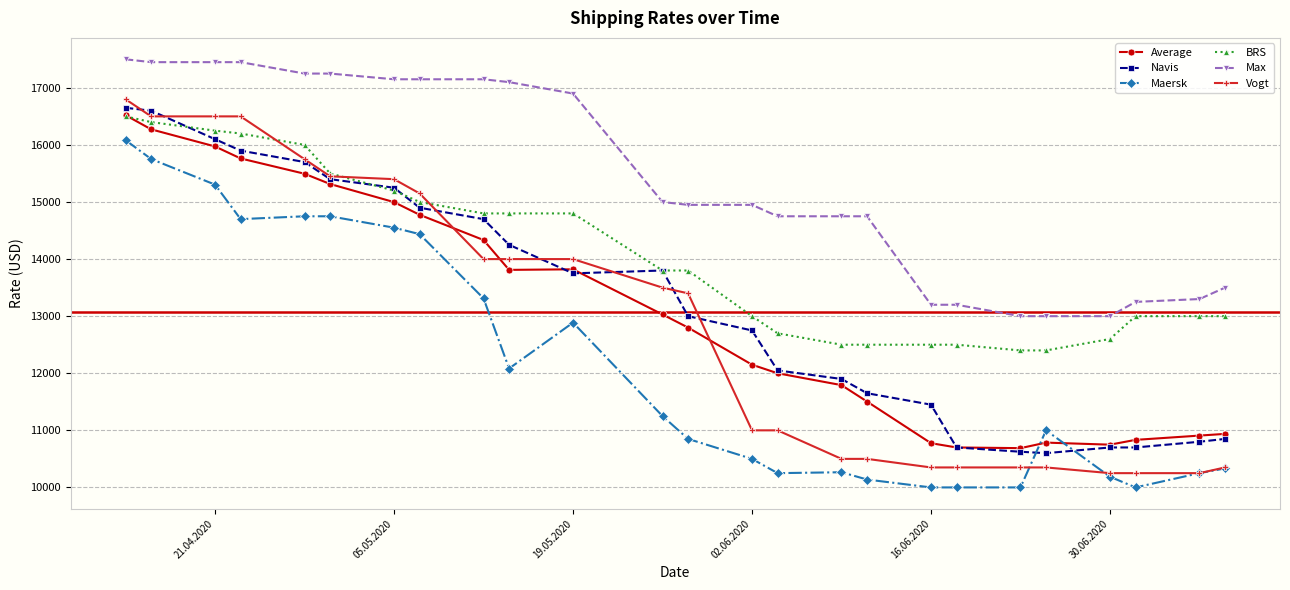

True or false: Maersk and Navis cross at least once.

True